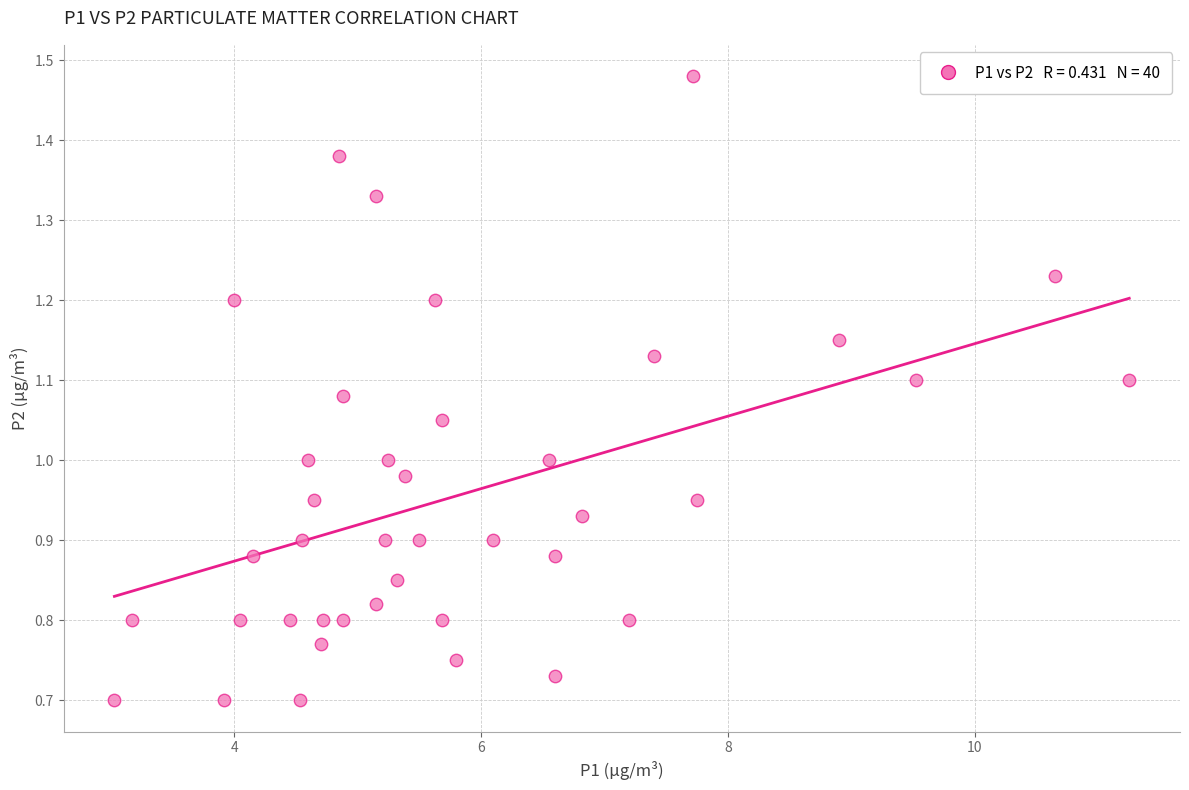

What is the range of X values (max minus min)?

8.2